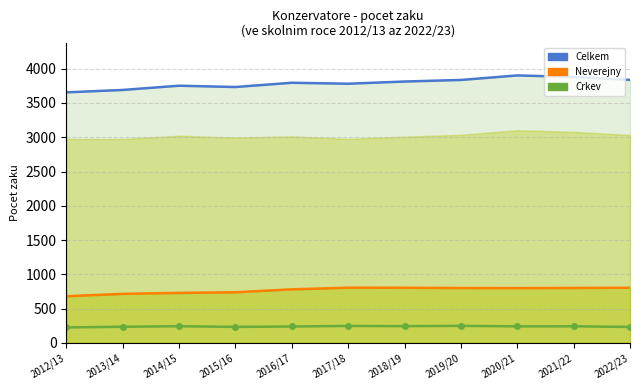

Reading right to left, what are all the values shown in this chart?

Celkem (line): 3837	3880	3902	3836	3813	3781	3795	3733	3752	3690	3655
Neverejny (line): 804	801	799	800	804	805	781	738	729	715	680
Crkev (line): 232	242	241	248	244	247	239	233	243	235	225